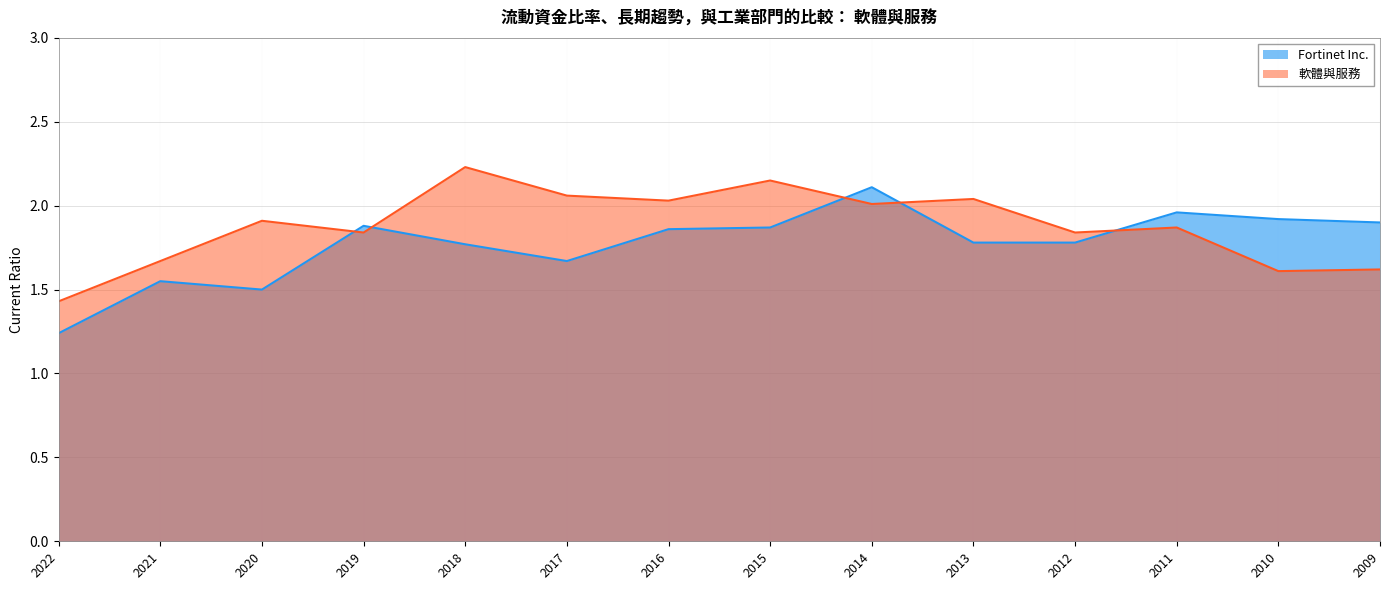

Is the value of 軟體與服務 at 2020 greater than the value of Fortinet Inc. at 2018?

Yes